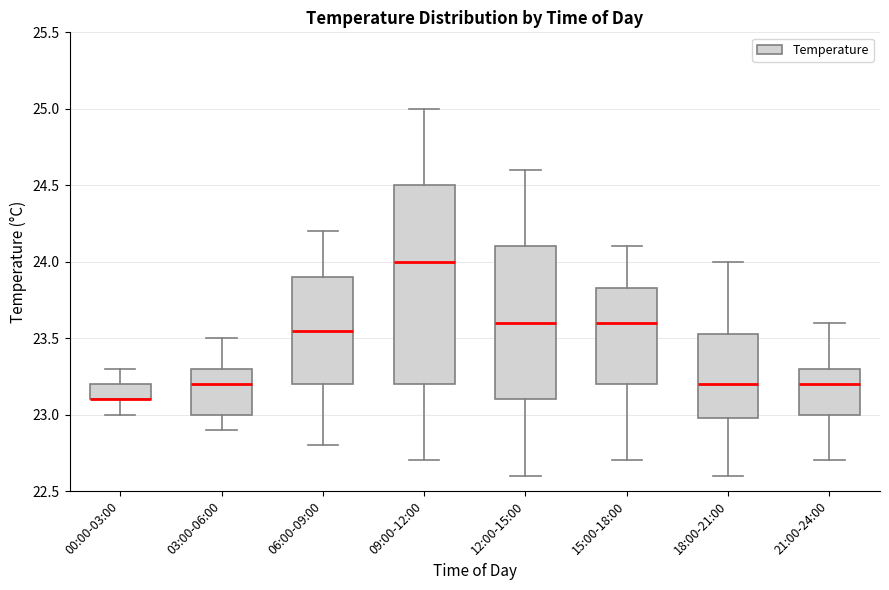

Where does the upper whisker of the box for 06:00-09:00 end on the y-axis? The values are not printed on the chart, so give them approximately, as read against the axis.

24.20